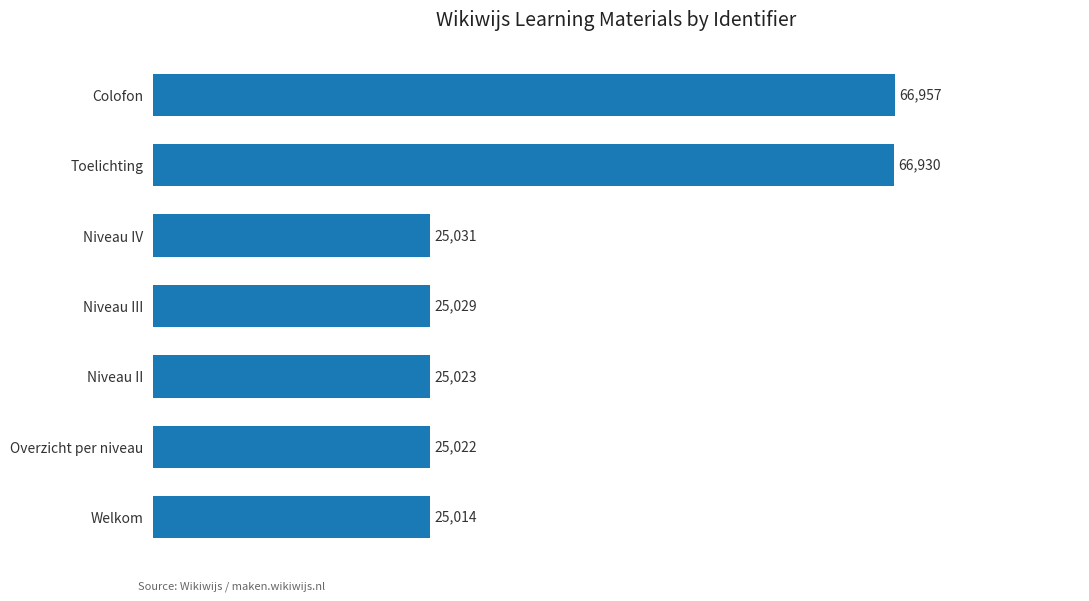

Reading bottom to top, transcribe all the data shown in this chart.

Welkom=25014	Overzicht per niveau=25022	Niveau II=25023	Niveau III=25029	Niveau IV=25031	Toelichting=66930	Colofon=66957